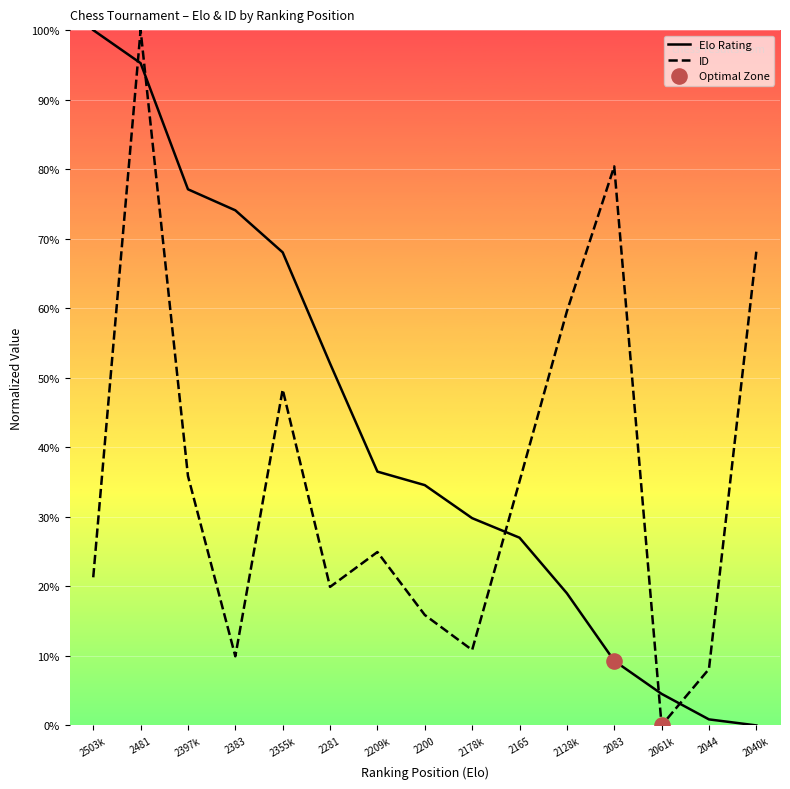

Which series reaches the maximum Y coordinate?

Elo Rating